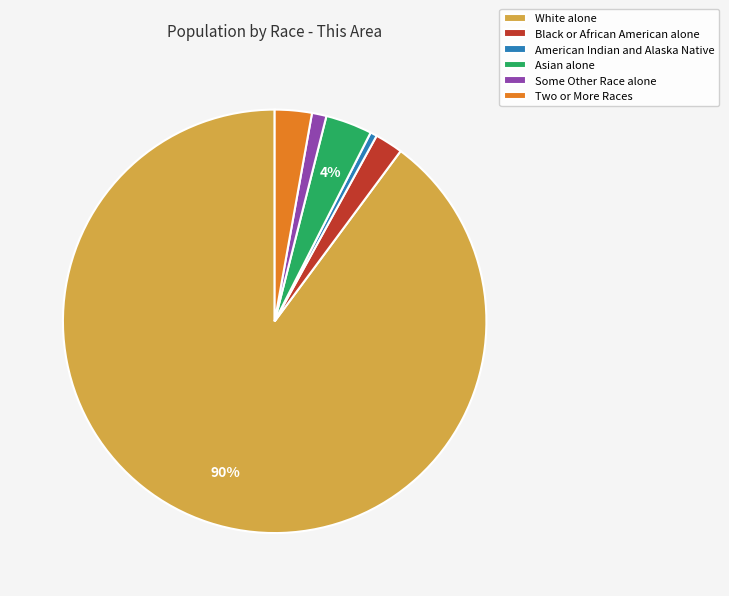

What percentage is the American Indian and Alaska Native slice, to the nearest percent?

1%